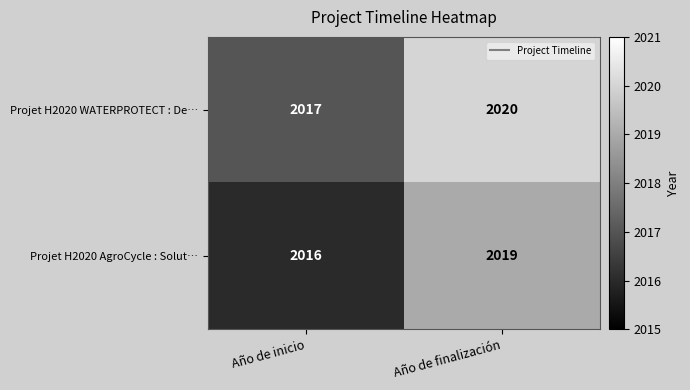

Rank the series by their maximum value, from lowest to highest.

Projet H2020 AgroCycle : Solut…, Projet H2020 WATERPROTECT : De…